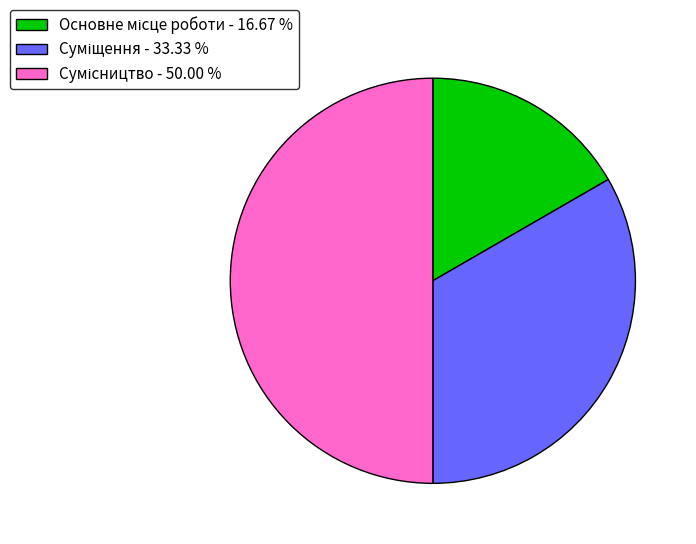

To the nearest percent, what is the difference between the Суміщення and Сумісництво slice percentages?

17%